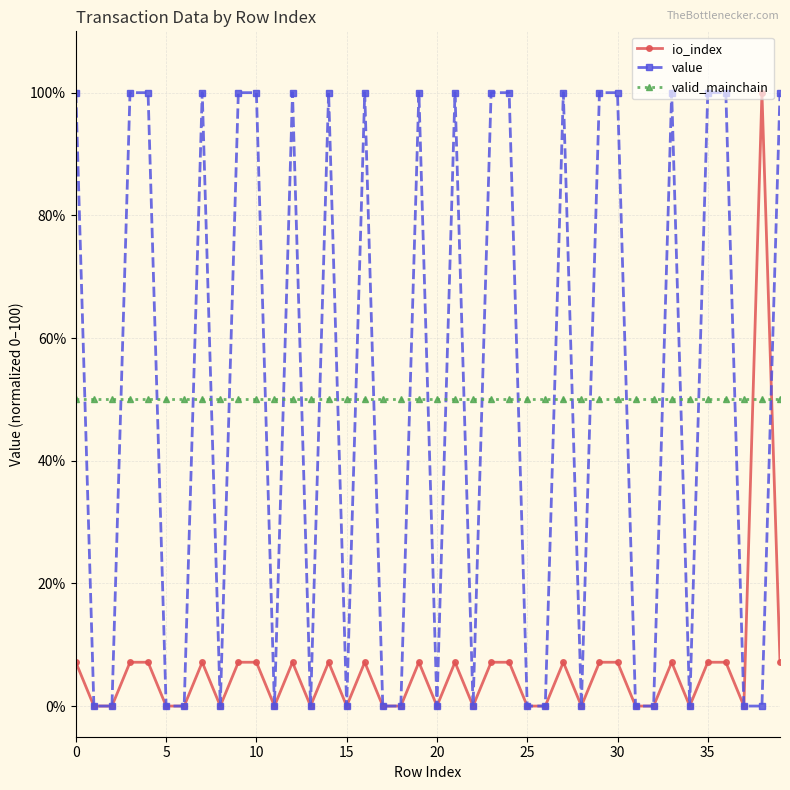

What is the lowest value of the valid_mainchain series?

50.0